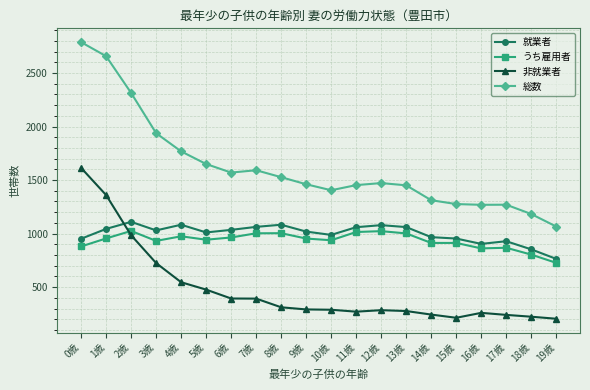

What is the difference between the 総数 values at 6歳 and 19歳?

504